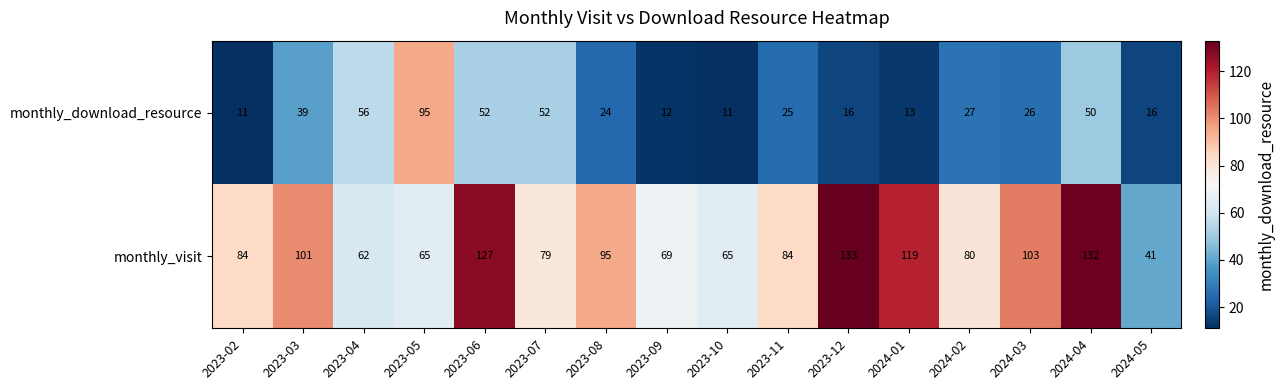

List the series in order of their overall mean, highest first.

monthly_visit, monthly_download_resource